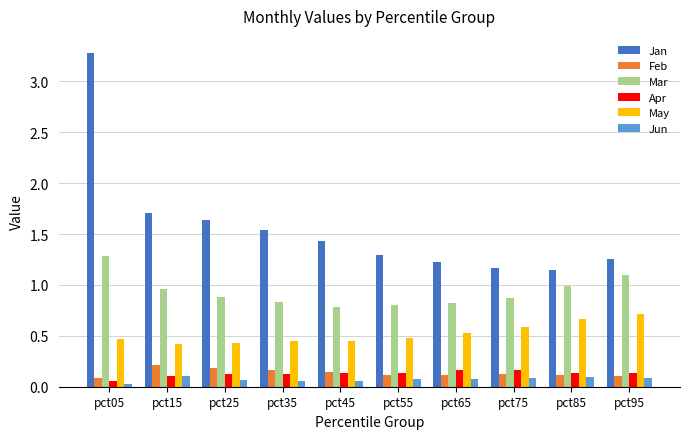

Count the number of categories in the chart.

10